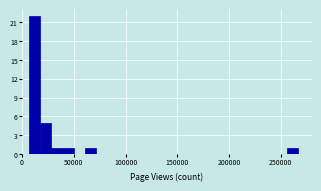

Read against the x-axis, roughly where is the centre of the tallest bar?

10000